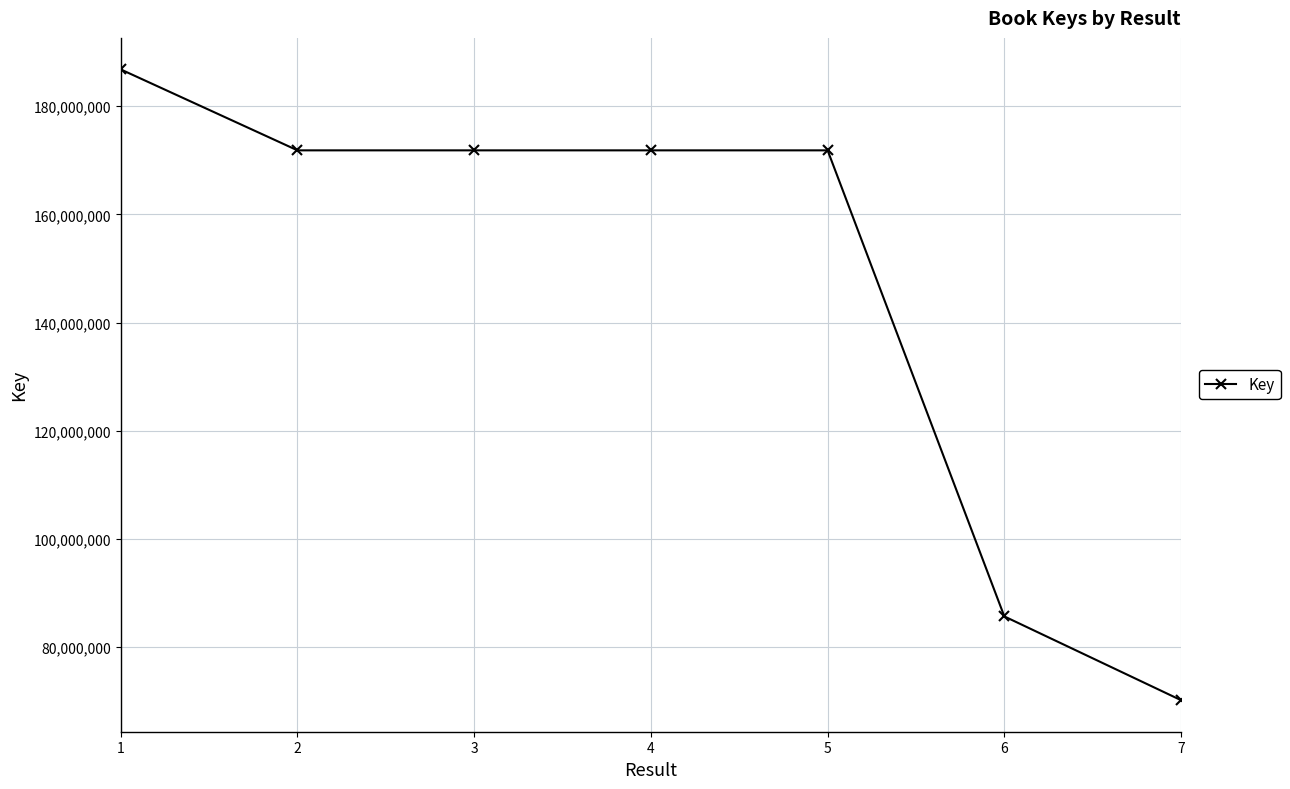

Between 3 and 6, which is larger?

3